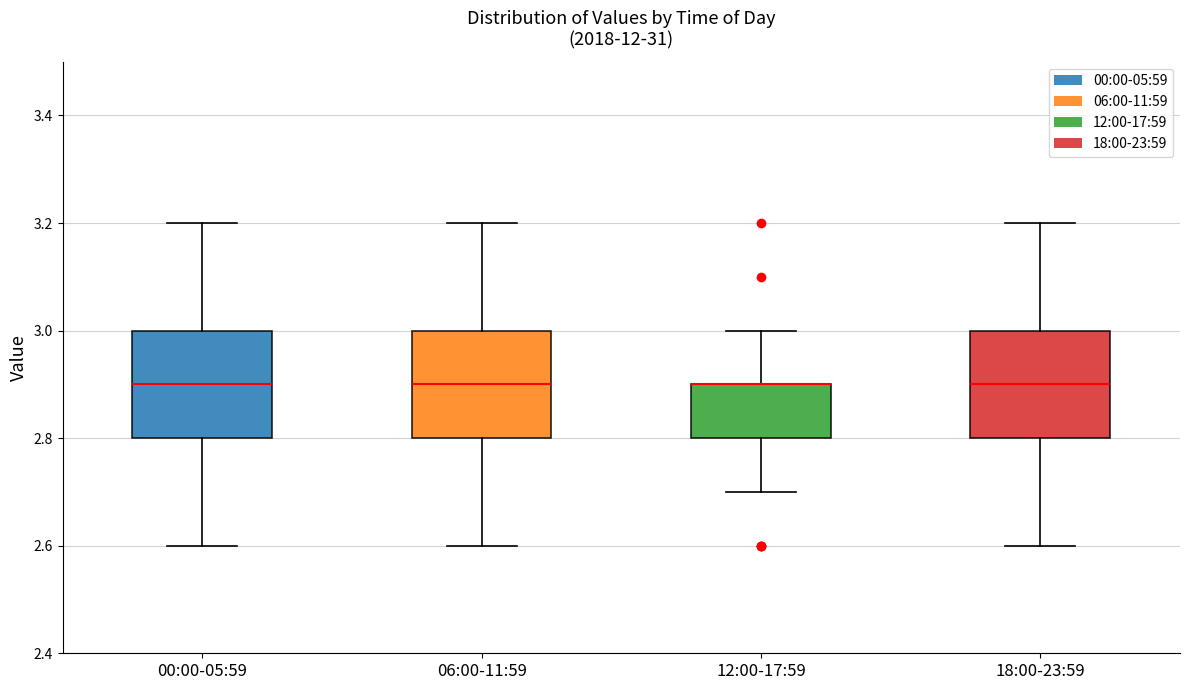

Where does the upper whisker of the box for 12:00-17:59 end on the y-axis? The values are not printed on the chart, so give them approximately, as read against the axis.

3.0